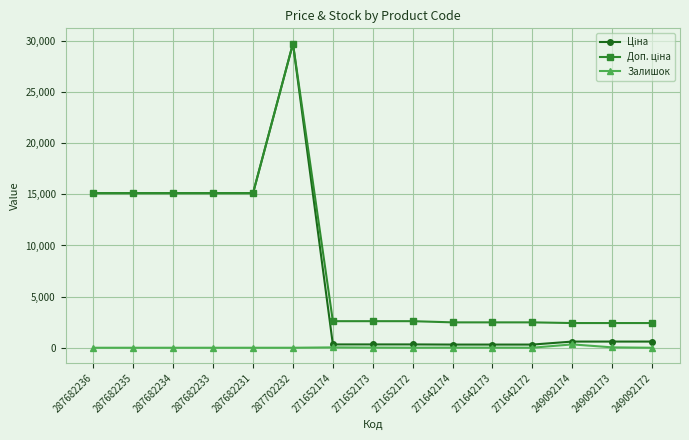

At which category is the sum across all series the highest?

287702232